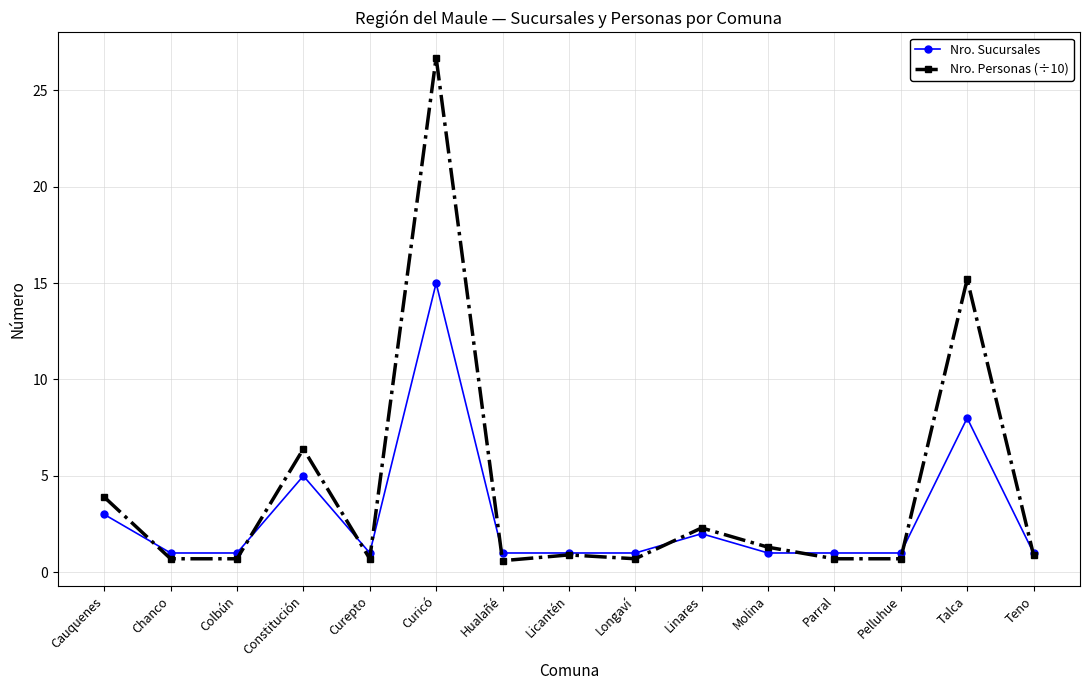

Is it true that Nro. Personas (÷10) equals 0.7 at Pelluhue?

True